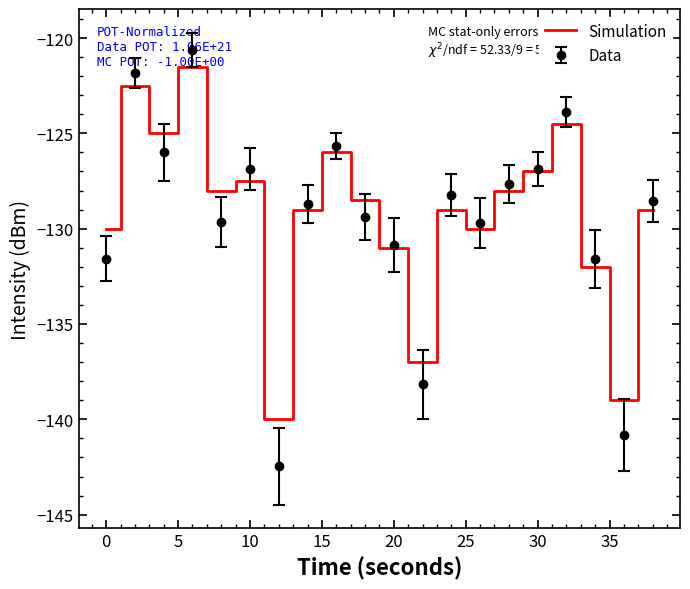

What is the greatest value displayed?

-120.6